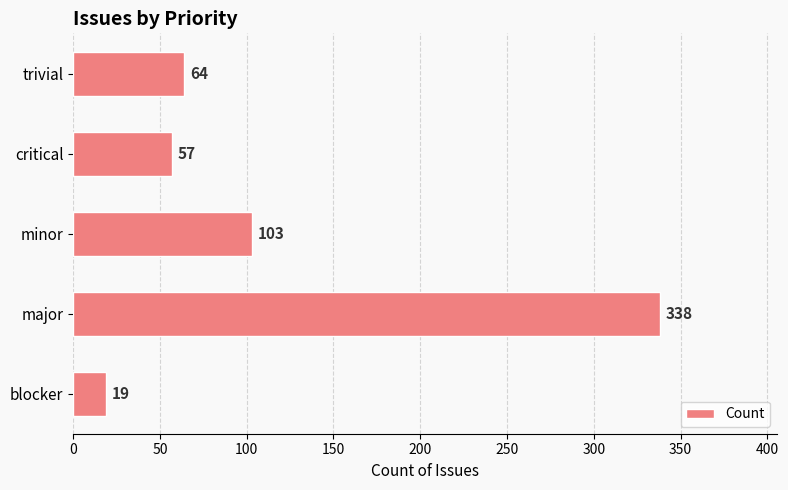

The value at critical is 21. True or false?

False